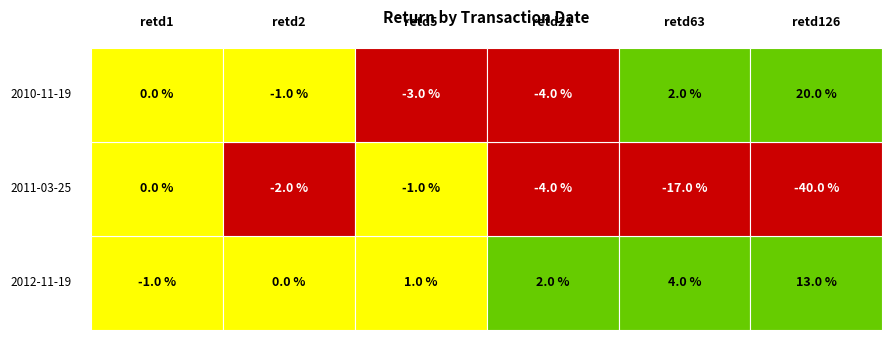

What is the total value across all series at 2010-11-19?

14